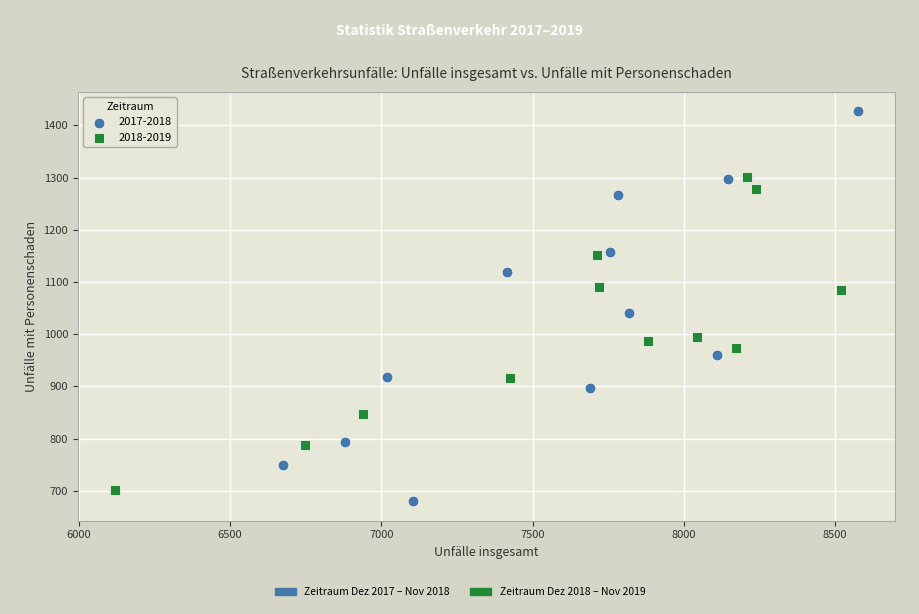

Which series has the widest spread of Y values?

2017-2018